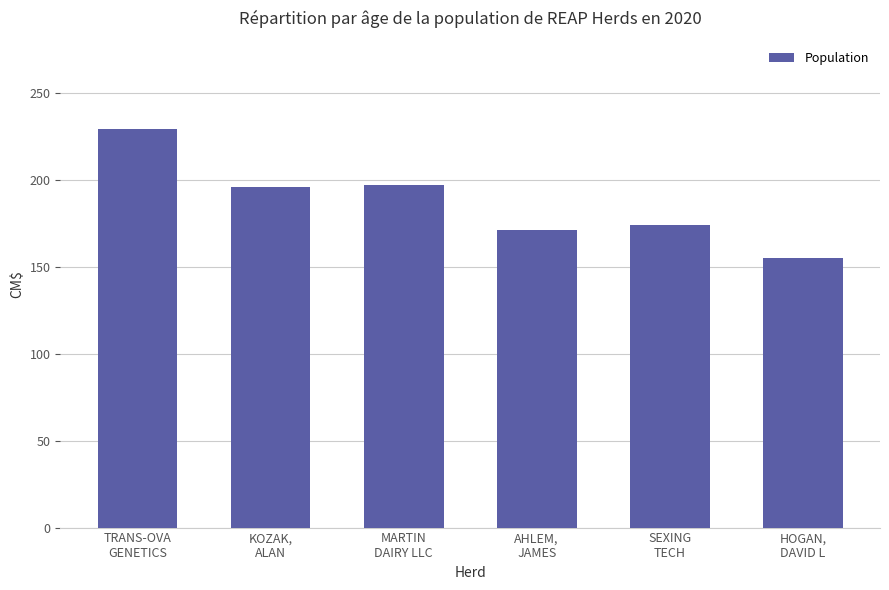

What is the maximum value shown in the chart?

229